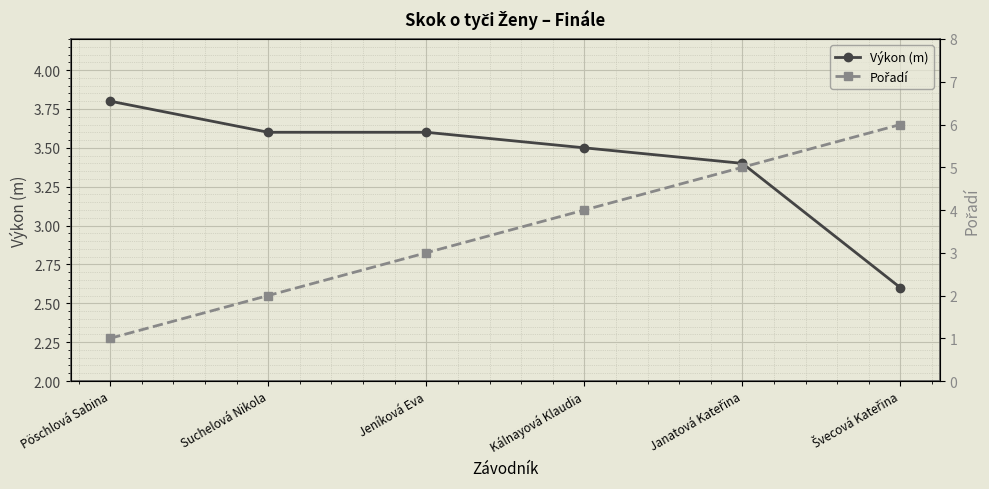

What is the sum of all Výkon (m) values?

20.5